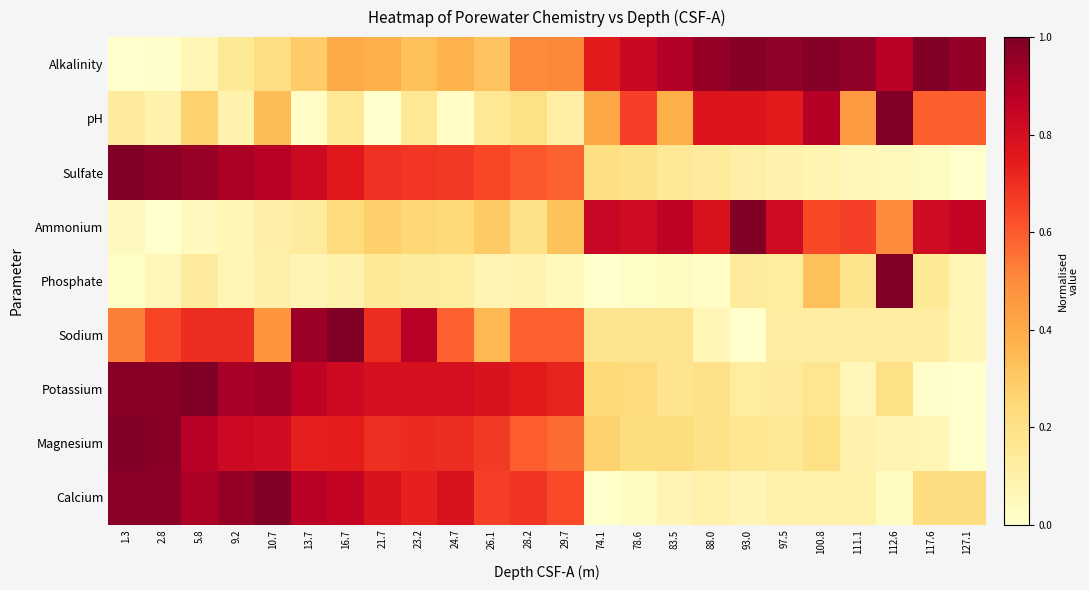

Reading left to right, list all the values displayed in this chart.

Alkalinity: 1.3=0.0	2.8=0.0	5.8=0.1	9.2=0.2	10.7=0.2	13.7=0.3	16.7=0.4	21.7=0.4	23.2=0.3	24.7=0.4	26.1=0.3	28.2=0.5	29.7=0.5	74.1=0.7	78.6=0.8	83.5=0.9	88.0=1.0	93.0=1.0	97.5=1.0	100.8=1.0	111.1=1.0	112.6=0.9	117.6=1.0	127.1=1.0
pH: 1.3=0.1	2.8=0.1	5.8=0.3	9.2=0.1	10.7=0.3	13.7=0.0	16.7=0.2	21.7=0.0	23.2=0.2	24.7=0.0	26.1=0.2	28.2=0.2	29.7=0.1	74.1=0.4	78.6=0.7	83.5=0.4	88.0=0.8	93.0=0.8	97.5=0.7	100.8=0.9	111.1=0.5	112.6=1.0	117.6=0.6	127.1=0.6
Sulfate: 1.3=1.0	2.8=1.0	5.8=0.9	9.2=0.9	10.7=0.9	13.7=0.8	16.7=0.8	21.7=0.7	23.2=0.7	24.7=0.7	26.1=0.6	28.2=0.6	29.7=0.6	74.1=0.2	78.6=0.2	83.5=0.1	88.0=0.1	93.0=0.1	97.5=0.1	100.8=0.1	111.1=0.1	112.6=0.0	117.6=0.0	127.1=0.0
Ammonium: 1.3=0.0	2.8=0.0	5.8=0.0	9.2=0.1	10.7=0.1	13.7=0.1	16.7=0.2	21.7=0.3	23.2=0.3	24.7=0.2	26.1=0.3	28.2=0.2	29.7=0.3	74.1=0.8	78.6=0.8	83.5=0.9	88.0=0.8	93.0=1.0	97.5=0.8	100.8=0.6	111.1=0.7	112.6=0.5	117.6=0.8	127.1=0.8
Phosphate: 1.3=0.0	2.8=0.1	5.8=0.1	9.2=0.1	10.7=0.1	13.7=0.1	16.7=0.1	21.7=0.1	23.2=0.1	24.7=0.1	26.1=0.1	28.2=0.1	29.7=0.0	74.1=0.0	78.6=0.0	83.5=0.0	88.0=0.0	93.0=0.1	97.5=0.1	100.8=0.3	111.1=0.2	112.6=1.0	117.6=0.2	127.1=0.1
Sodium: 1.3=0.5	2.8=0.6	5.8=0.7	9.2=0.7	10.7=0.5	13.7=0.9	16.7=1.0	21.7=0.7	23.2=0.9	24.7=0.6	26.1=0.4	28.2=0.6	29.7=0.6	74.1=0.2	78.6=0.2	83.5=0.2	88.0=0.1	93.0=0.0	97.5=0.1	100.8=0.1	111.1=0.1	112.6=0.1	117.6=0.1	127.1=0.1
Potassium: 1.3=1.0	2.8=1.0	5.8=1.0	9.2=0.9	10.7=0.9	13.7=0.9	16.7=0.8	21.7=0.8	23.2=0.8	24.7=0.8	26.1=0.8	28.2=0.7	29.7=0.7	74.1=0.2	78.6=0.2	83.5=0.2	88.0=0.2	93.0=0.1	97.5=0.1	100.8=0.2	111.1=0.1	112.6=0.2	117.6=0.0	127.1=0.0
Magnesium: 1.3=1.0	2.8=1.0	5.8=0.9	9.2=0.8	10.7=0.8	13.7=0.7	16.7=0.7	21.7=0.7	23.2=0.7	24.7=0.7	26.1=0.7	28.2=0.6	29.7=0.6	74.1=0.3	78.6=0.2	83.5=0.2	88.0=0.2	93.0=0.2	97.5=0.2	100.8=0.2	111.1=0.1	112.6=0.1	117.6=0.1	127.1=0.0
Calcium: 1.3=1.0	2.8=1.0	5.8=0.9	9.2=1.0	10.7=1.0	13.7=0.9	16.7=0.9	21.7=0.8	23.2=0.7	24.7=0.8	26.1=0.7	28.2=0.7	29.7=0.6	74.1=0.0	78.6=0.0	83.5=0.1	88.0=0.1	93.0=0.1	97.5=0.1	100.8=0.1	111.1=0.1	112.6=0.0	117.6=0.2	127.1=0.2